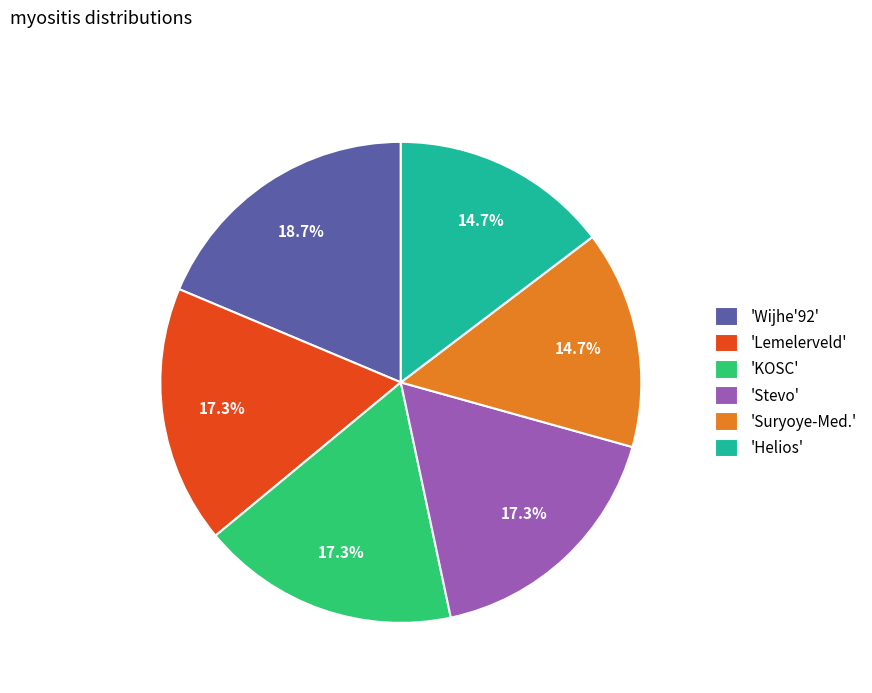

Which category has the biggest portion of the pie?

'Wijhe'92'